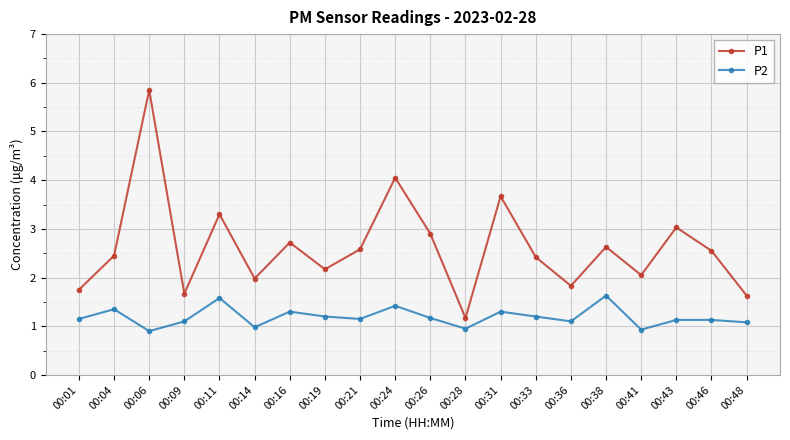

How many lines are shown in the chart?

2